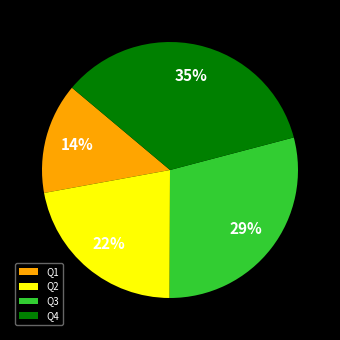

Do Q2 and Q3 together represent more than half of the pie?

Yes